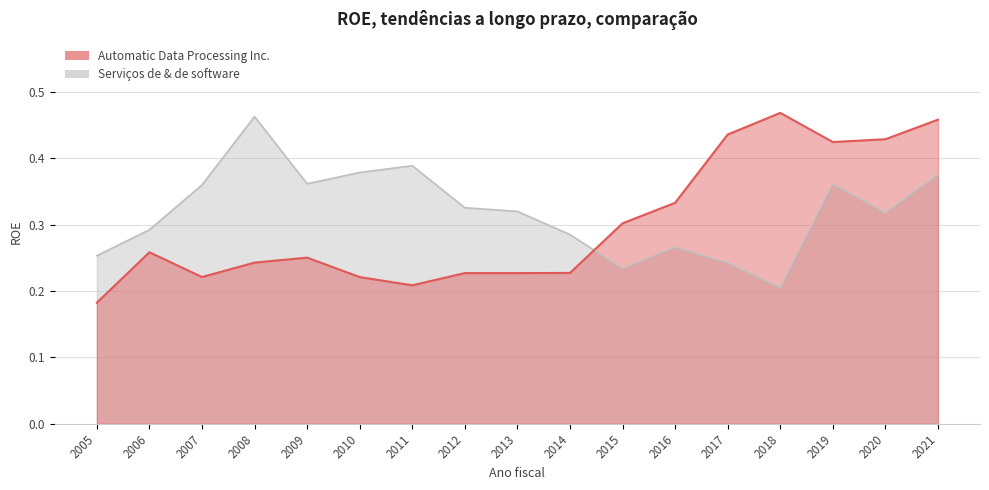

Between 2009 and 2020, which series saw the biggest shift?

Automatic Data Processing Inc.